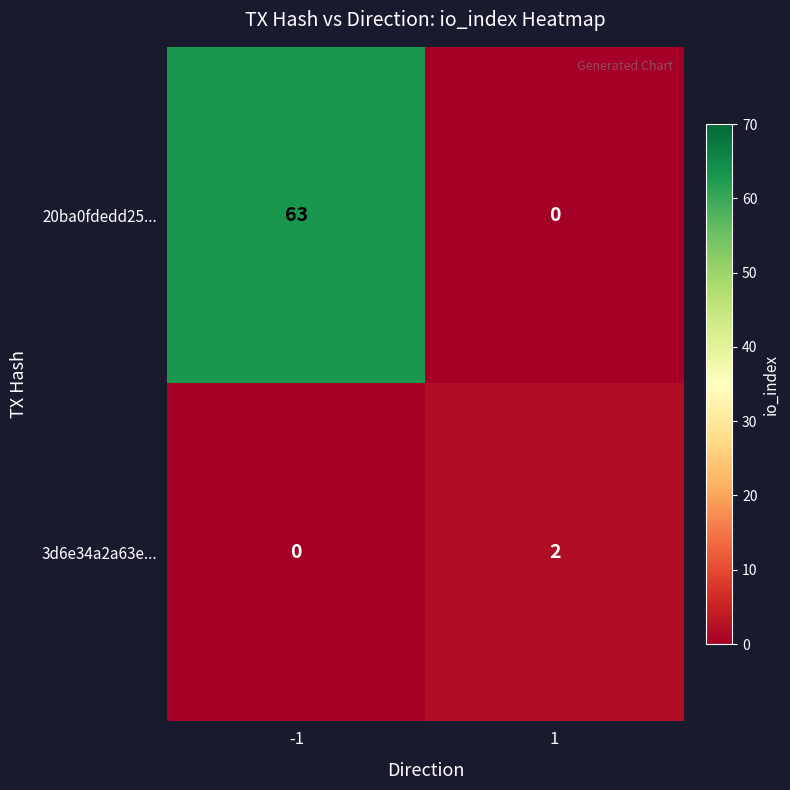

Reading right to left, what are all the values shown in this chart?

20ba0fdedd25...: 0	63
3d6e34a2a63e...: 2	0